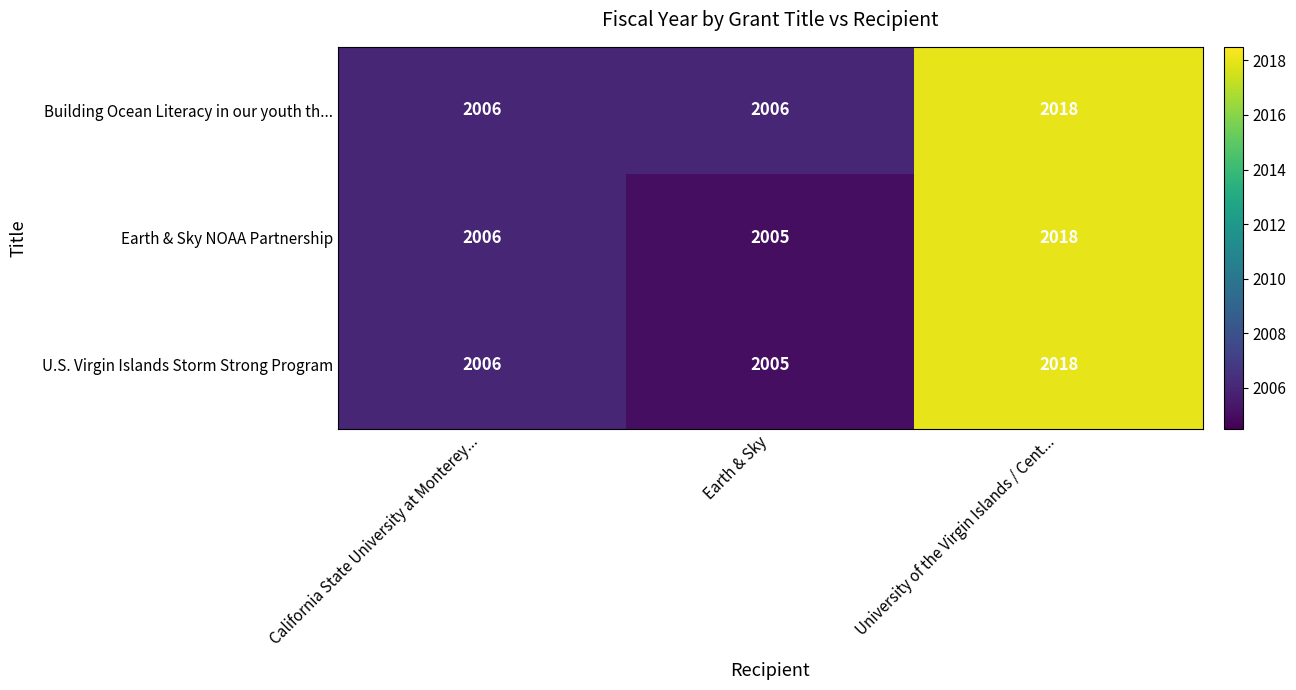

What is the approximate value of U.S. Virgin Islands Storm Strong Program at University of the Virgin Islands / Cent..., to the nearest 10?

2020